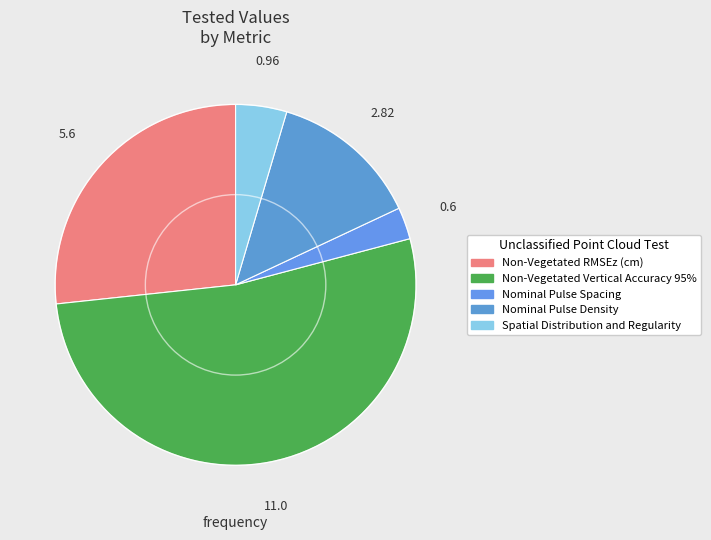

To the nearest percent, what is the combined percentage of Non-Vegetated Vertical Accuracy 95% and Nominal Pulse Density?

66%